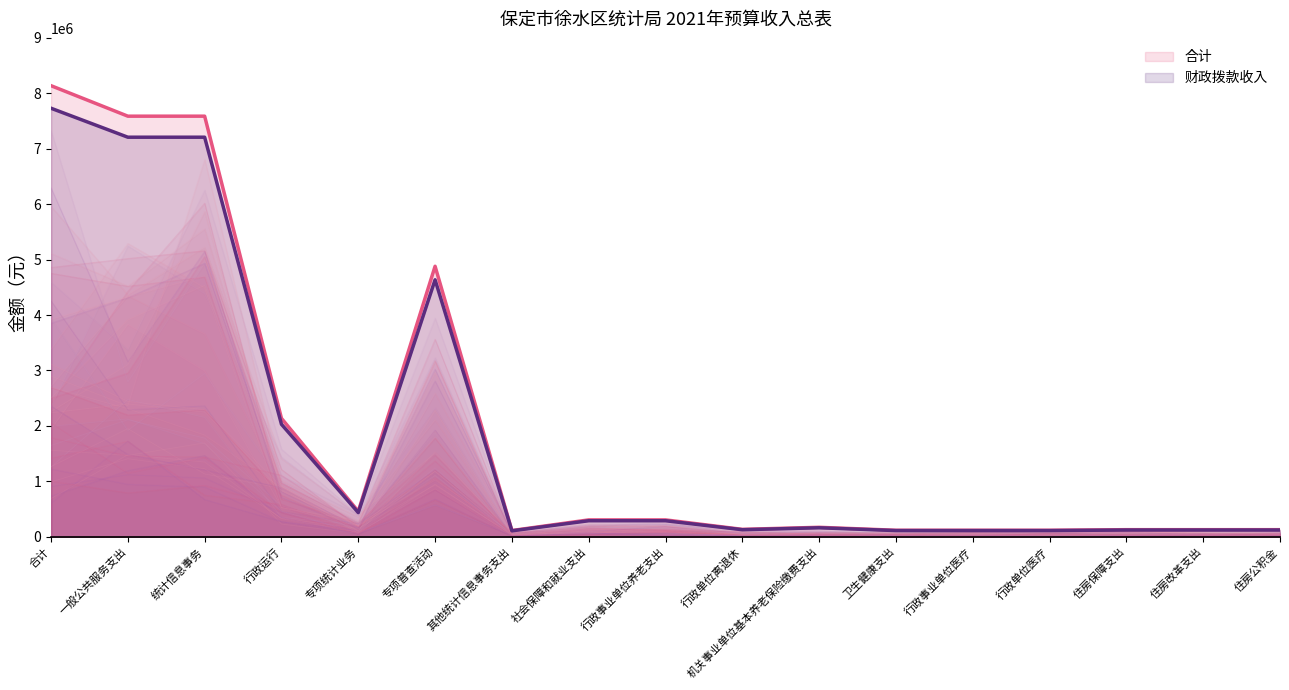

What is the total value across all series at 一般公共服务支出?

14796015